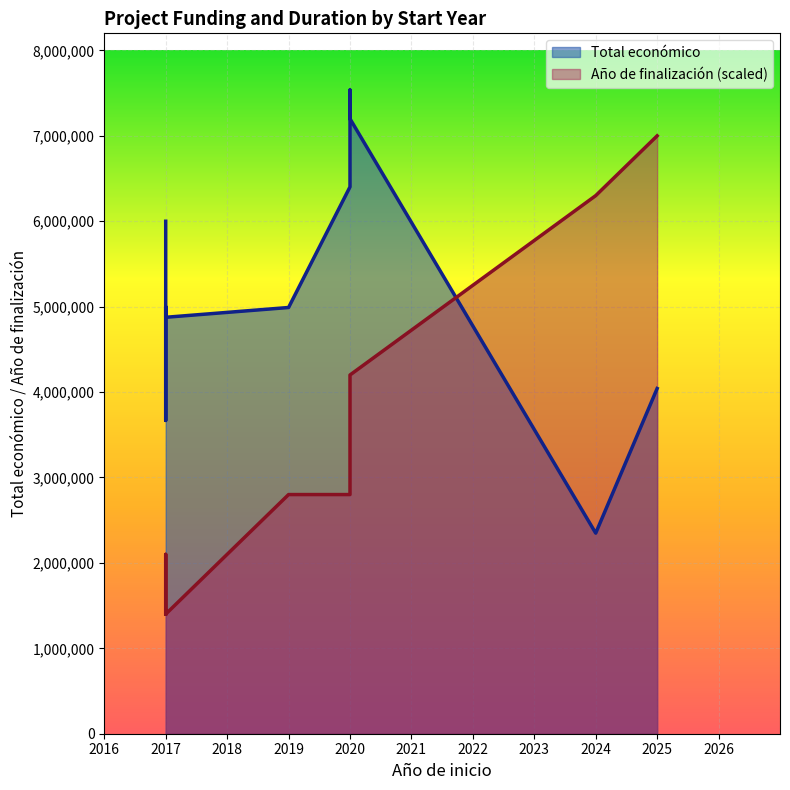

How many lines are shown in the chart?

2